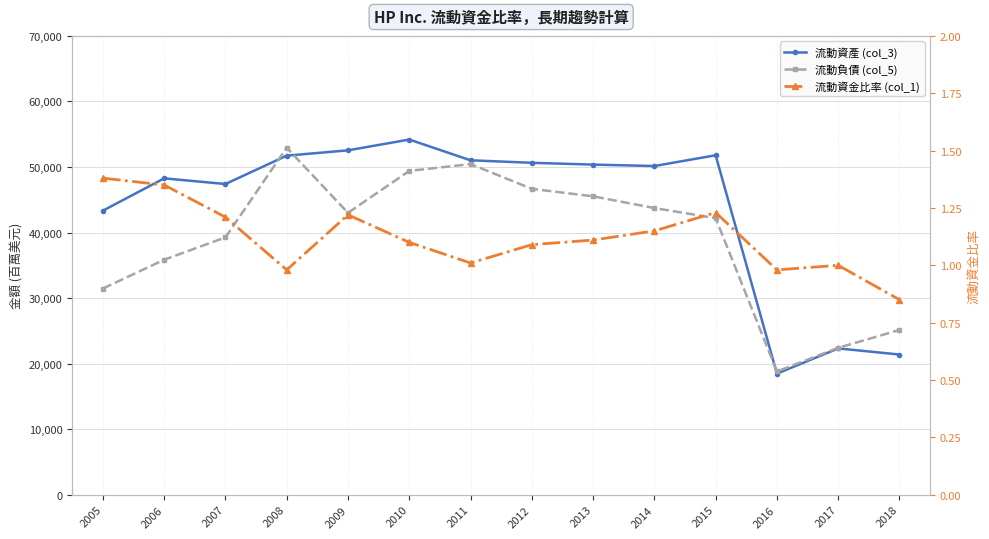

Reading left to right, extract all data points from this chart.

流動資產 (col_3): 43334.0	48264.0	47402.0	51728.0	52539.0	54184.0	51021.0	50637.0	50364.0	50145.0	51787.0	18468.0	22318.0	21387.0
流動負債 (col_5): 31460.0	35850.0	39260.0	52939.0	43003.0	49403.0	50442.0	46666.0	45521.0	43735.0	42191.0	18808.0	22412.0	25131.0
流動資金比率 (col_1): 1.4	1.4	1.2	1.0	1.2	1.1	1.0	1.1	1.1	1.1	1.2	1.0	1.0	0.8